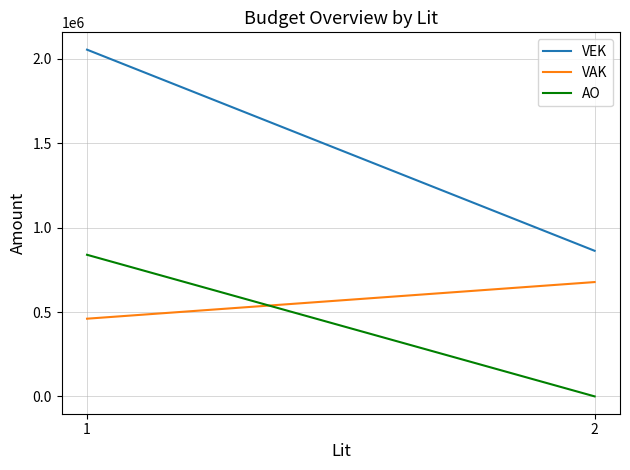

What are all the series names shown in the legend?

VEK, VAK, AO